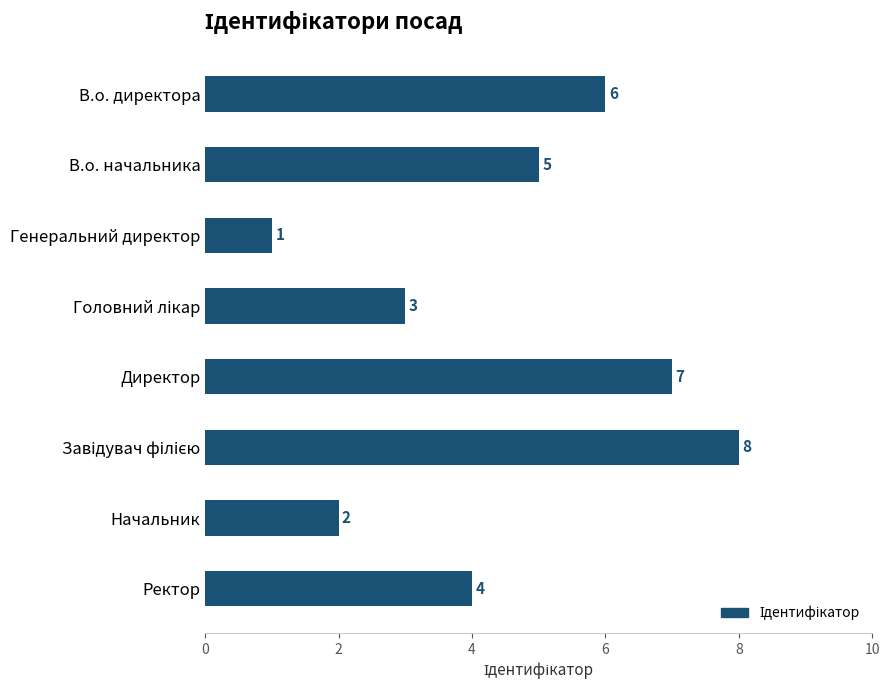

How many series are shown in this chart?

1